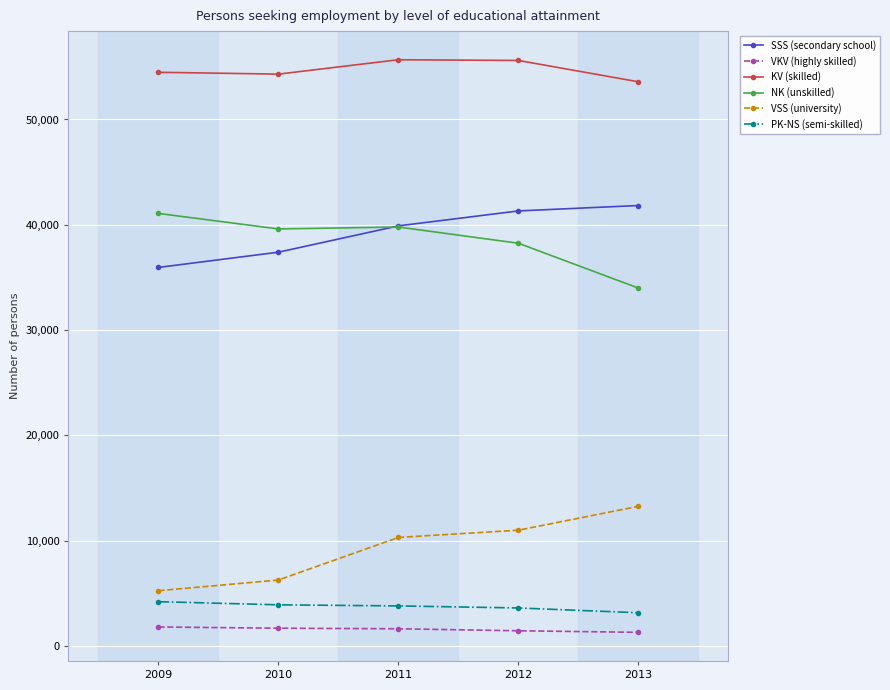

True or false: KV (skilled) has more than 0 points higher than both neighbors.

True